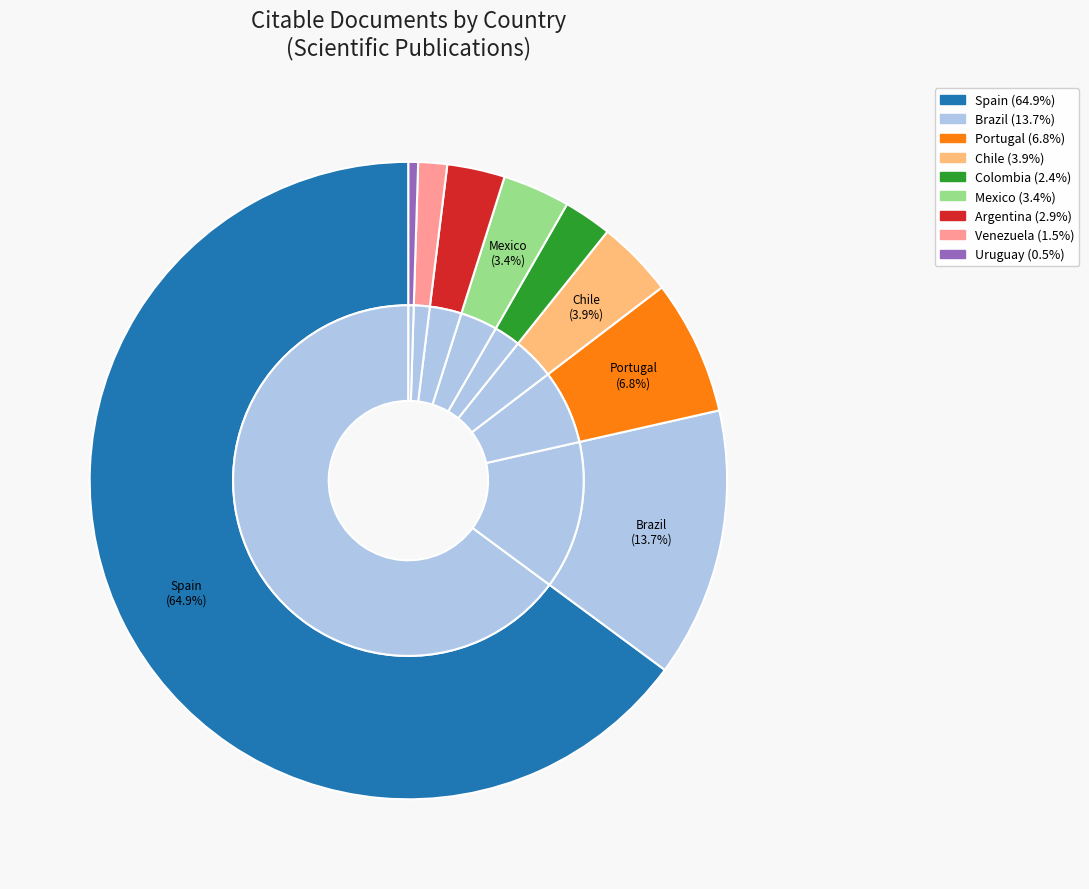

To the nearest percent, what is the difference between the Uruguay and Brazil slice percentages?

13%